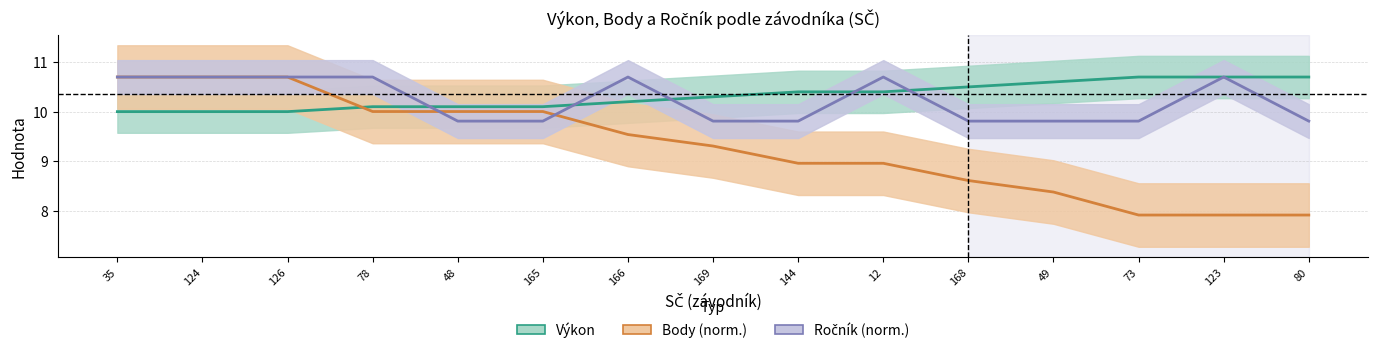

Reading left to right, extract all data points from this chart.

Výkon: 35=10.0	124=10.0	126=10.0	78=10.1	48=10.1	165=10.1	166=10.2	169=10.3	144=10.4	12=10.4	168=10.5	49=10.6	73=10.7	123=10.7	80=10.7
Body (norm.): 35=10.7	124=10.7	126=10.7	78=10.0	48=10.0	165=10.0	166=9.5	169=9.3	144=9.0	12=9.0	168=8.6	49=8.4	73=7.9	123=7.9	80=7.9
Ročník (norm.): 35=10.7	124=10.7	126=10.7	78=10.7	48=9.8	165=9.8	166=10.7	169=9.8	144=9.8	12=10.7	168=9.8	49=9.8	73=9.8	123=10.7	80=9.8